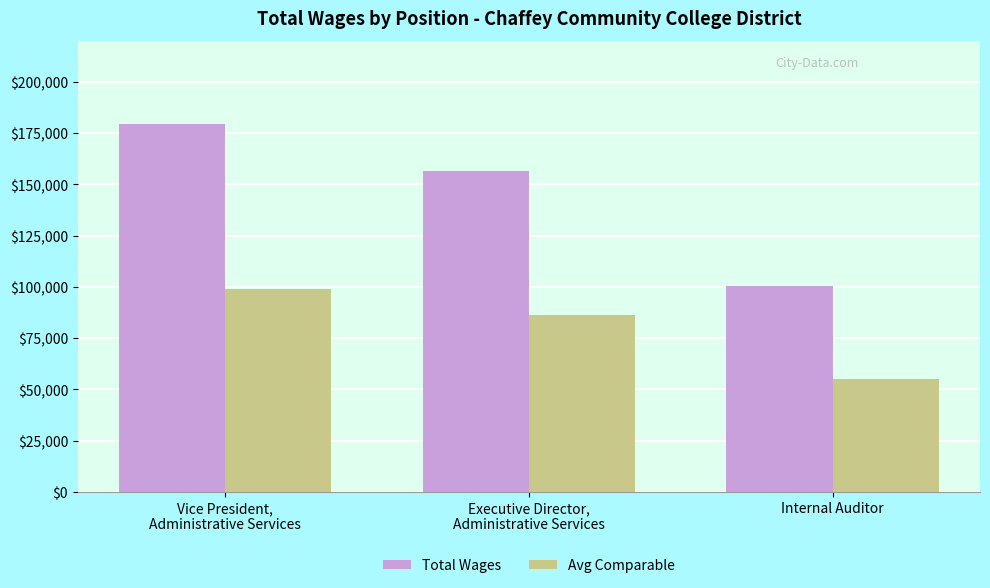

At how many categories does at least one series exceed 66677?

3